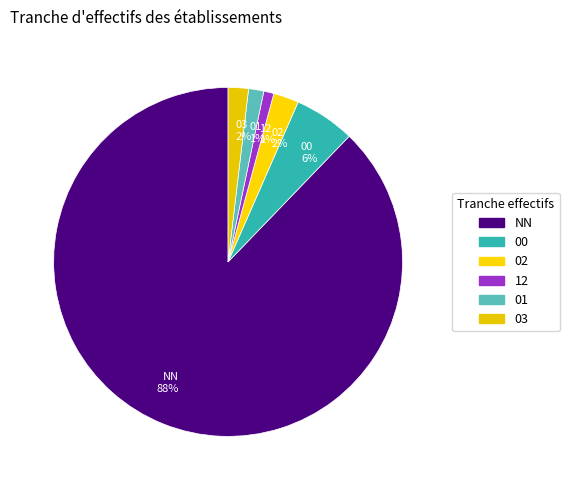

Which slice represents more than half of the pie?

NN 88%